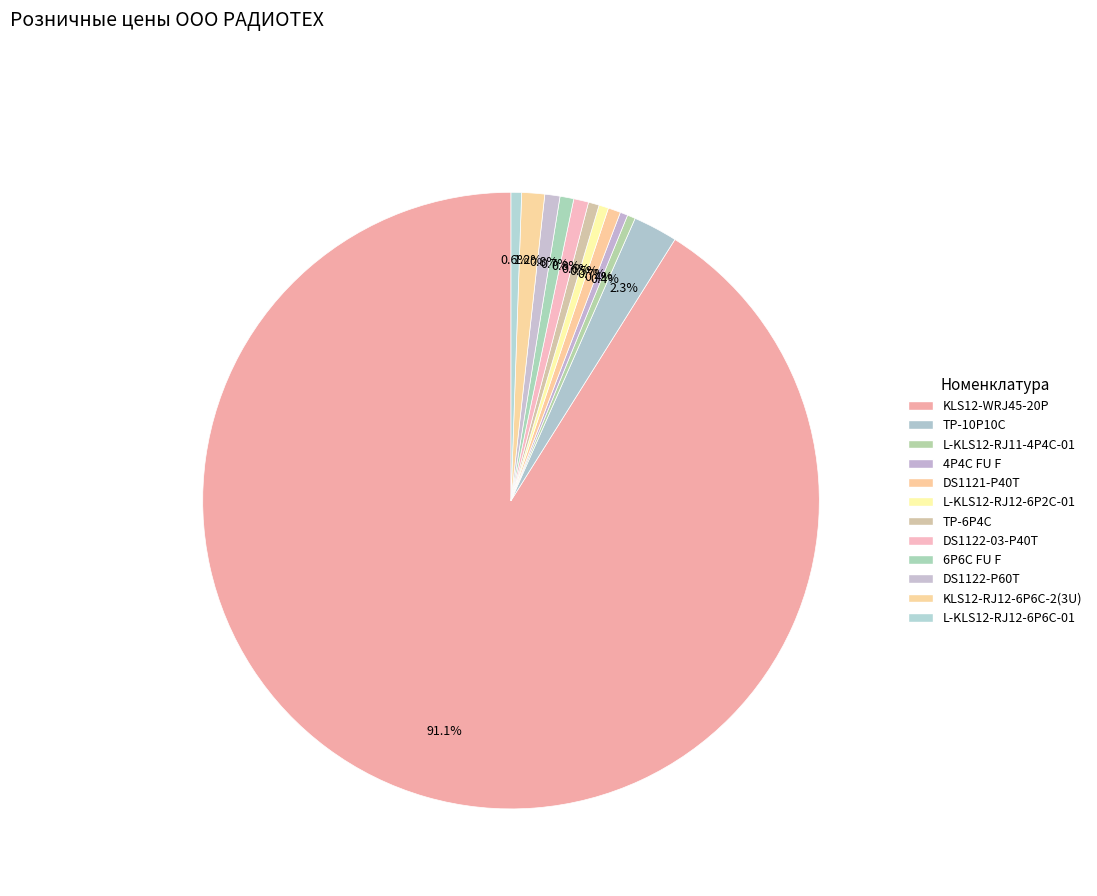

The 6P6C FU F slice represents 15% of the pie. True or false?

False